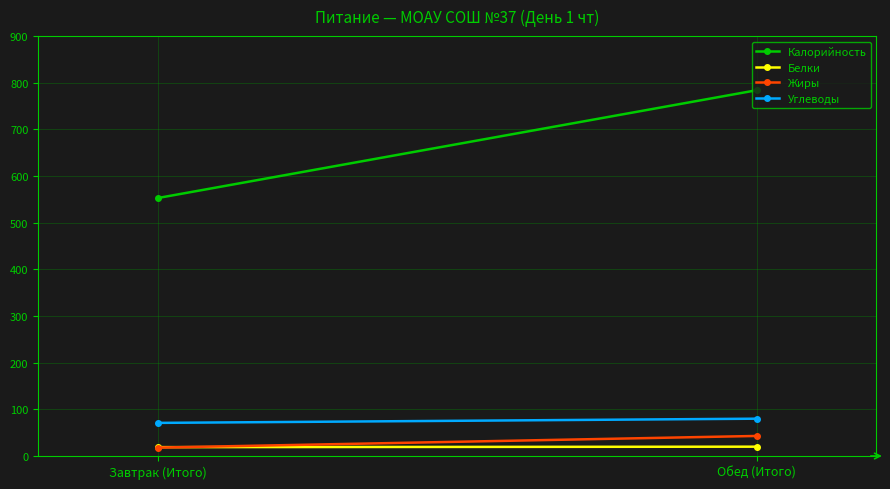

What is the difference between the Белки values at Обед (Итого) and Завтрак (Итого)?

1